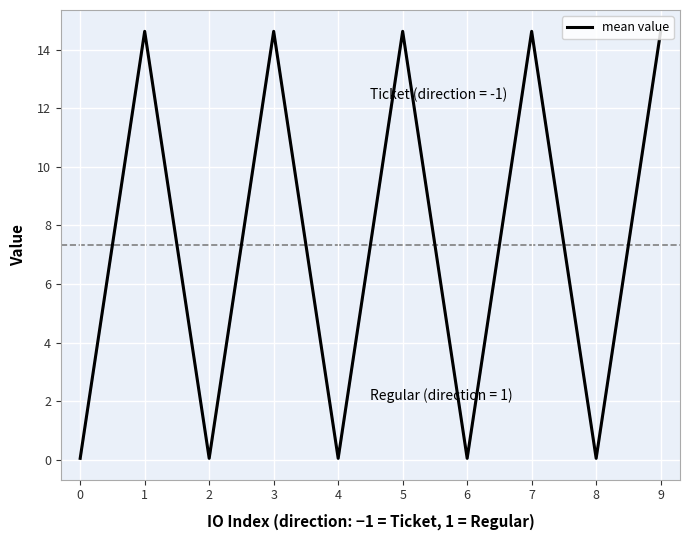

What is the maximum value shown in the chart?

14.6